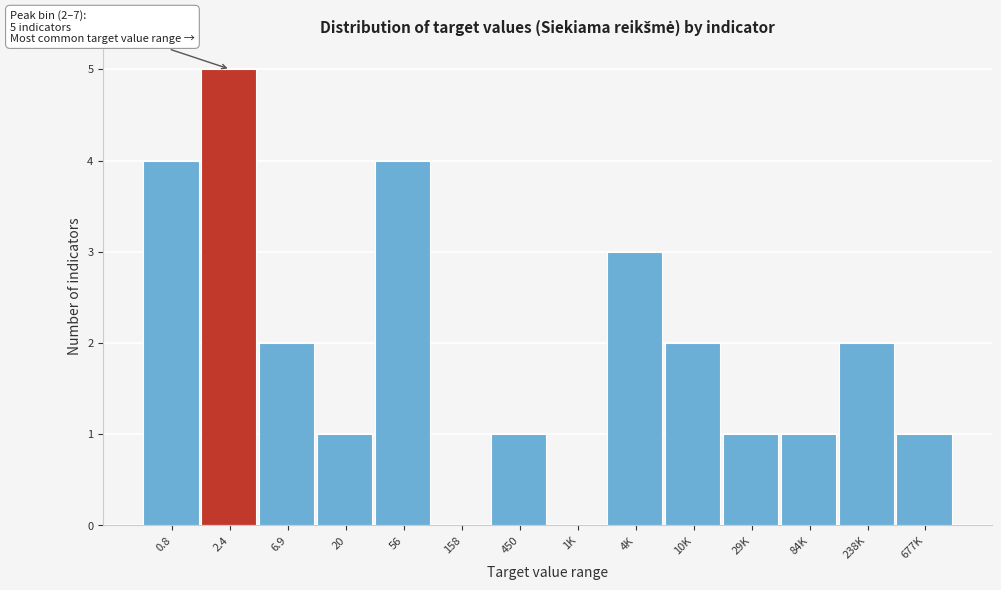

Reading right to left, list all the values displayed in this chart.

677K=1	238K=2	84K=1	29K=1	10K=2	4K=3	1K=0	450=1	158=0	56=4	20=1	6.9=2	2.4=5	0.8=4